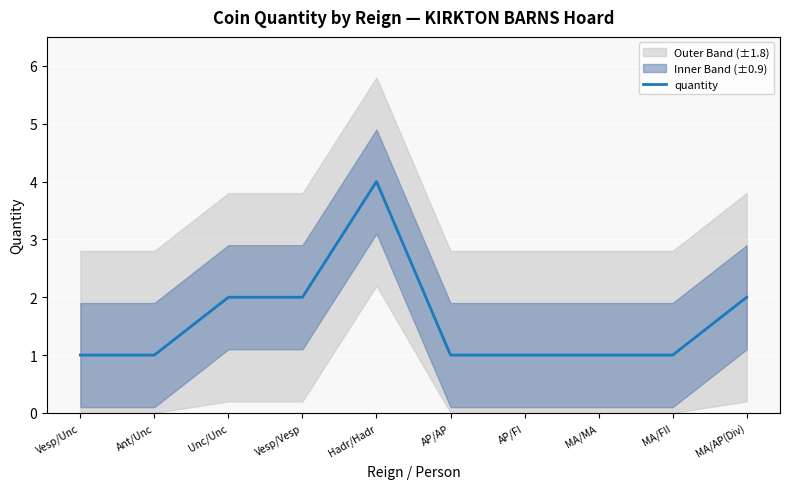

Which label corresponds to the smallest value in the chart?

Vesp/Unc